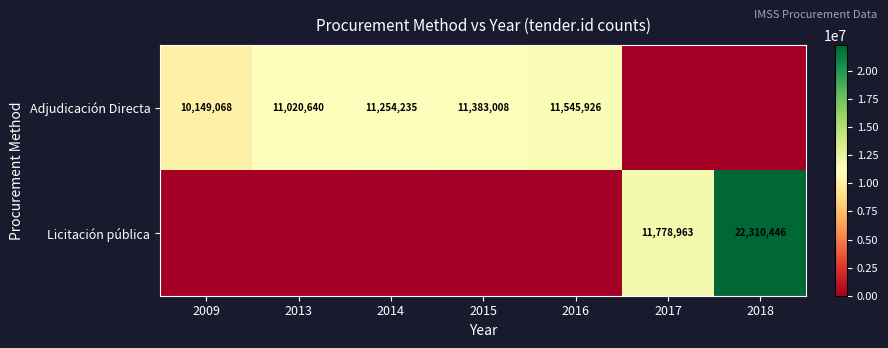

The Adjudicación Directa series shows 16588779 at 2013. True or false?

False